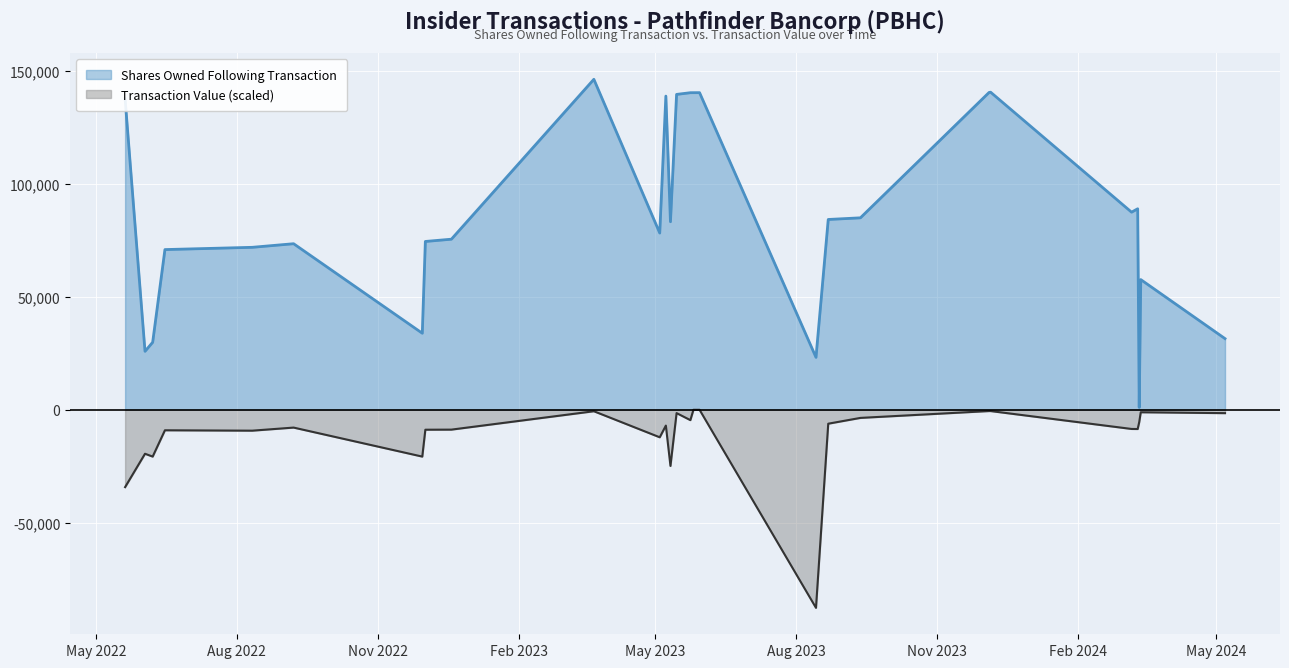

Reading left to right, extract all data points from this chart.

Shares Owned Following Transaction: 137523.0	25803.0	29803.0	70807.0	71807.0	73400.0	33803.0	74400.0	75400.0	146128.0	78123.0	138700.0	83123.0	139450.0	140200.0	140210.0	140220.0	23132.0	84123.0	84856.0	140320.0	140420.0	87356.0	88856.0	1000.0	57534.0	31421.0
Transaction Value: -34275.8	-19511.0	-20770.0	-9126.5	-9299.4	-7934.8	-20770.0	-8876.7	-8838.3	-703.7	-12227.1	-7050.9	-24905.7	-1527.5	-4640.1	-63.9	-64.8	-87676.8	-6215.6	-3651.1	-620.6	-624.4	-8541.0	-8567.9	-5524.9	-1154.7	-1548.6